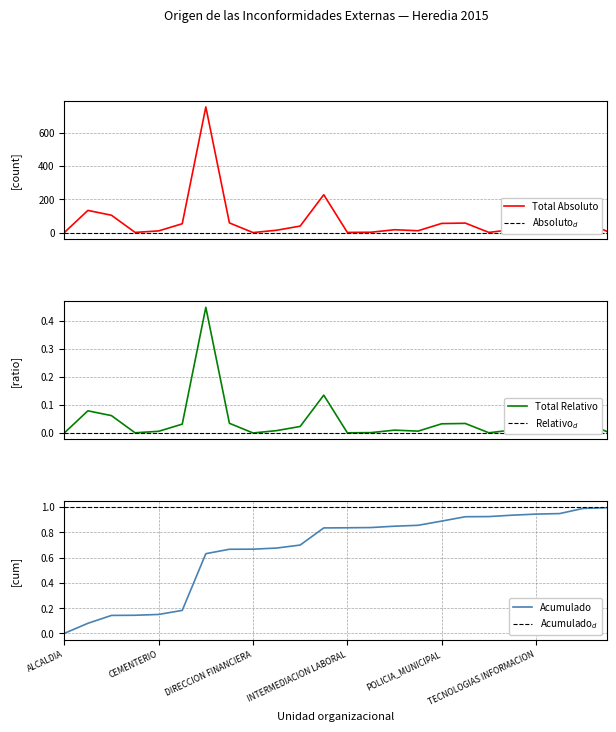

Count the number of data series in this chart.

2